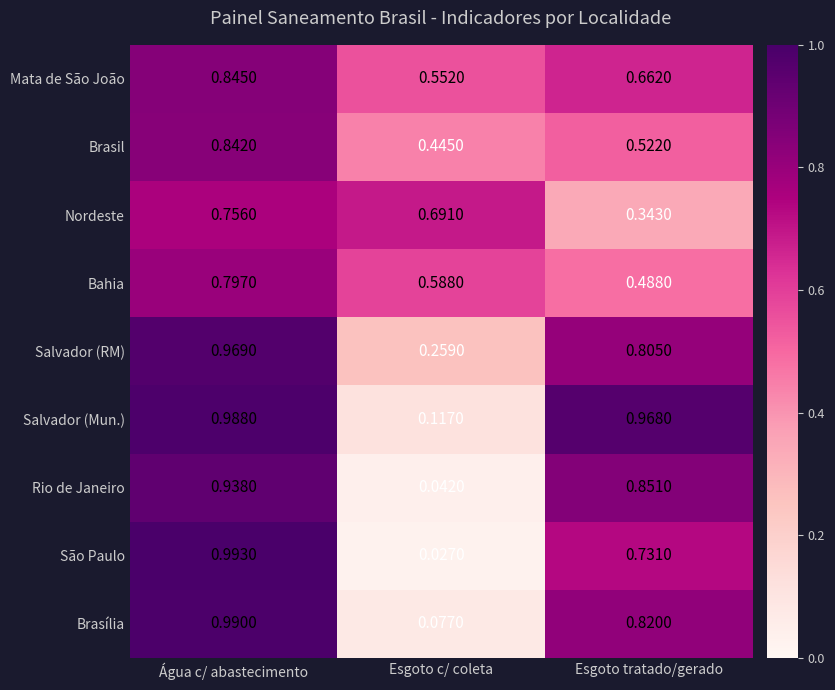

How many distinct data groups are displayed?

9